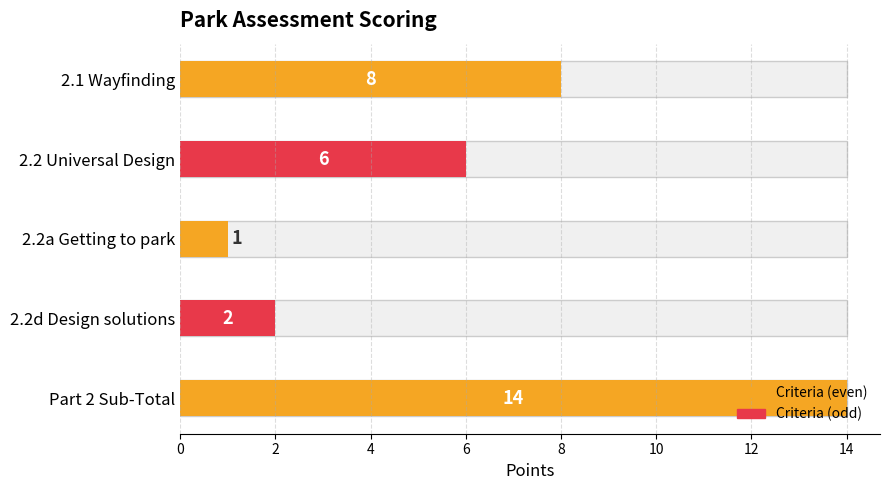

How many bars are there in total?

5